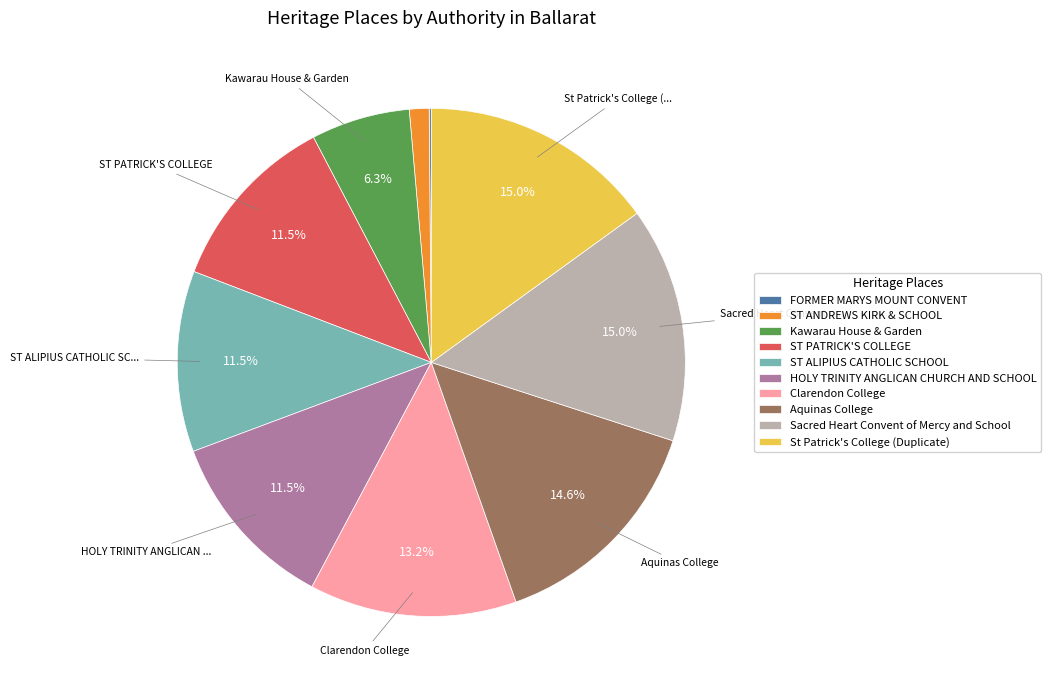

The Clarendon College slice represents 13% of the pie. True or false?

True